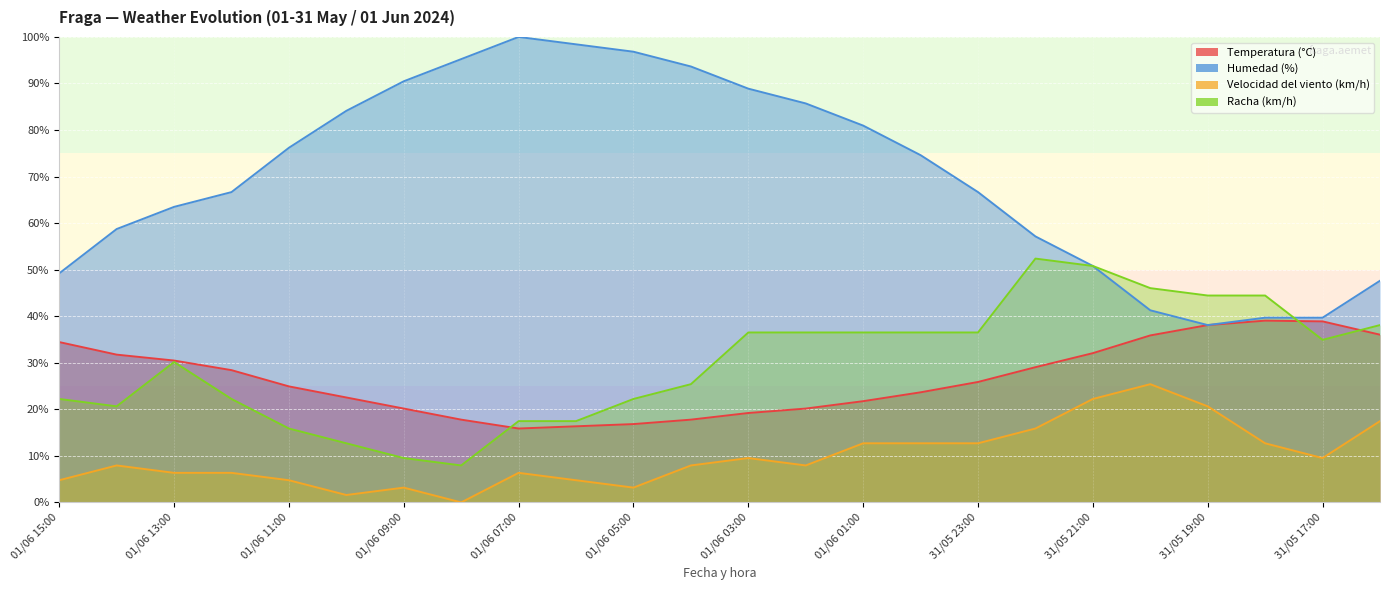

At how many categories does at least one series exceed 17?

24